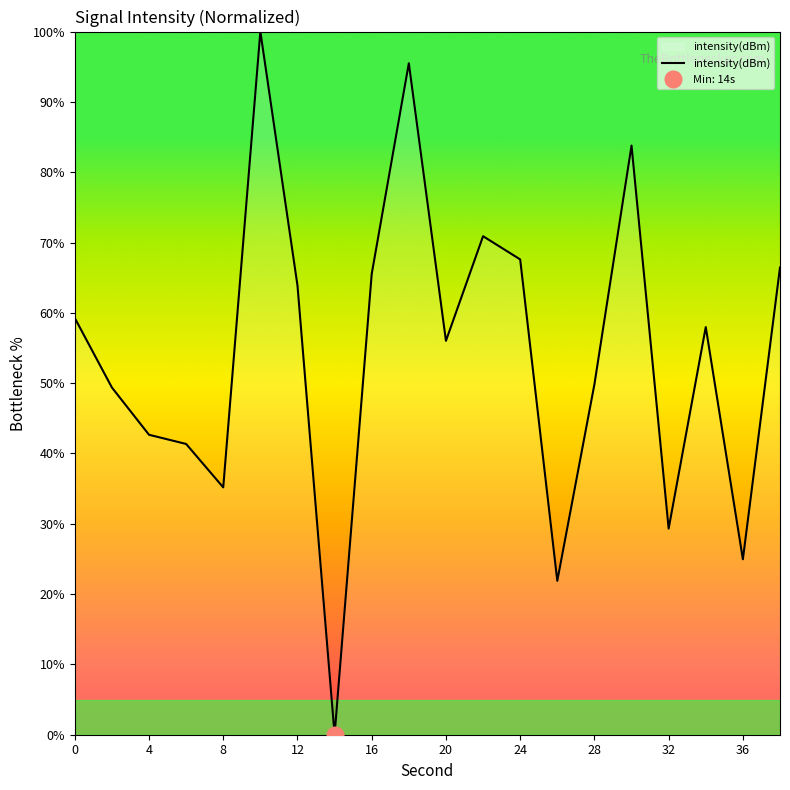

Reading left to right, list all the values displayed in this chart.

59.3	49.4	42.7	41.3	35.2	100.0	63.9	0.0	65.5	95.5	56.0	70.9	67.6	21.9	49.8	83.8	29.3	58.0	24.9	66.4